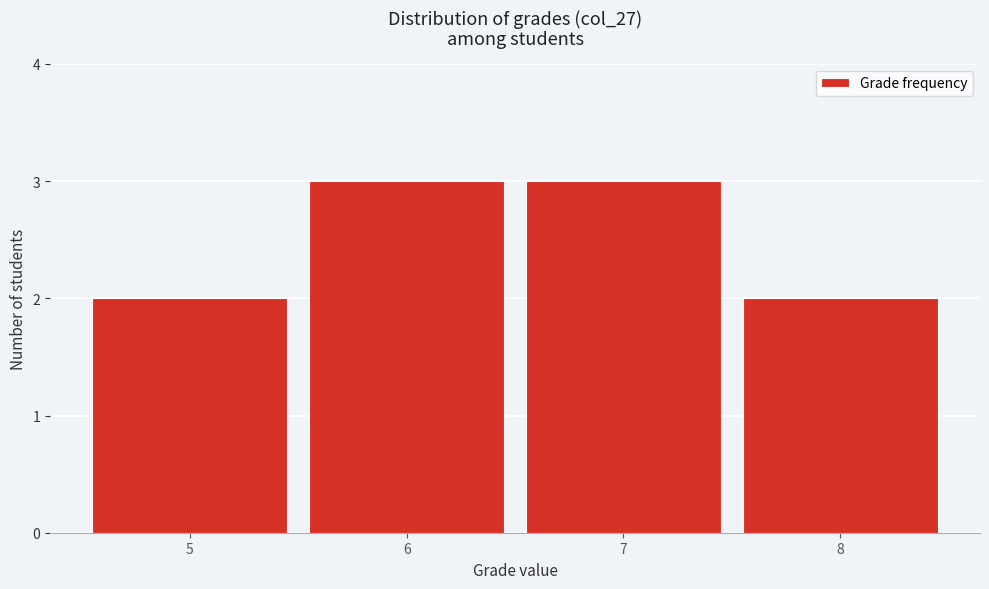

Reading left to right, transcribe this chart: for each bar, give the range it covers on the x-axis and its height. The values are not printed on the chart, so give them approximately, as read against the axis.

4.5 to 5.5: 2
5.5 to 6.5: 3
6.5 to 7.5: 3
7.5 to 8.5: 2